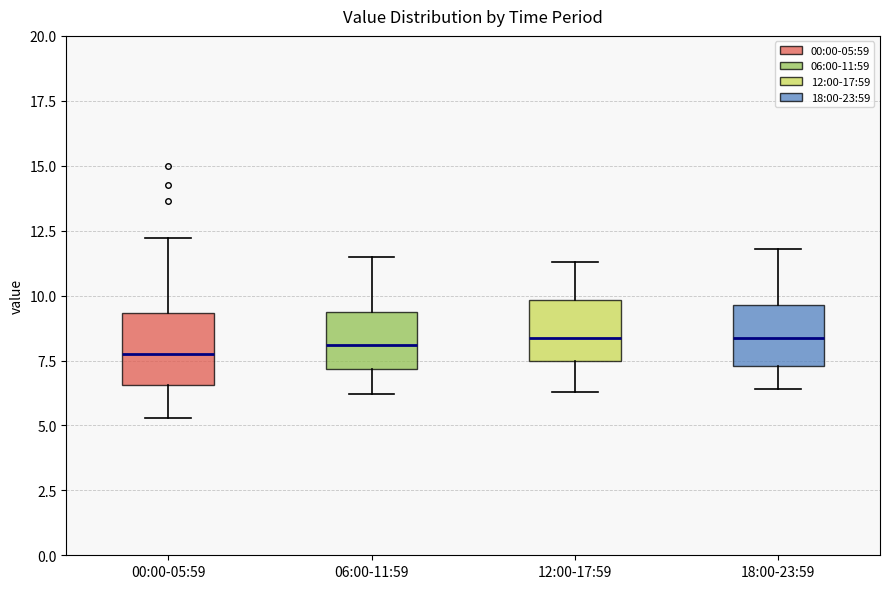

Where is the upper edge of the box for 18:00-23:59 on the y-axis? The values are not printed on the chart, so give them approximately, as read against the axis.

9.5